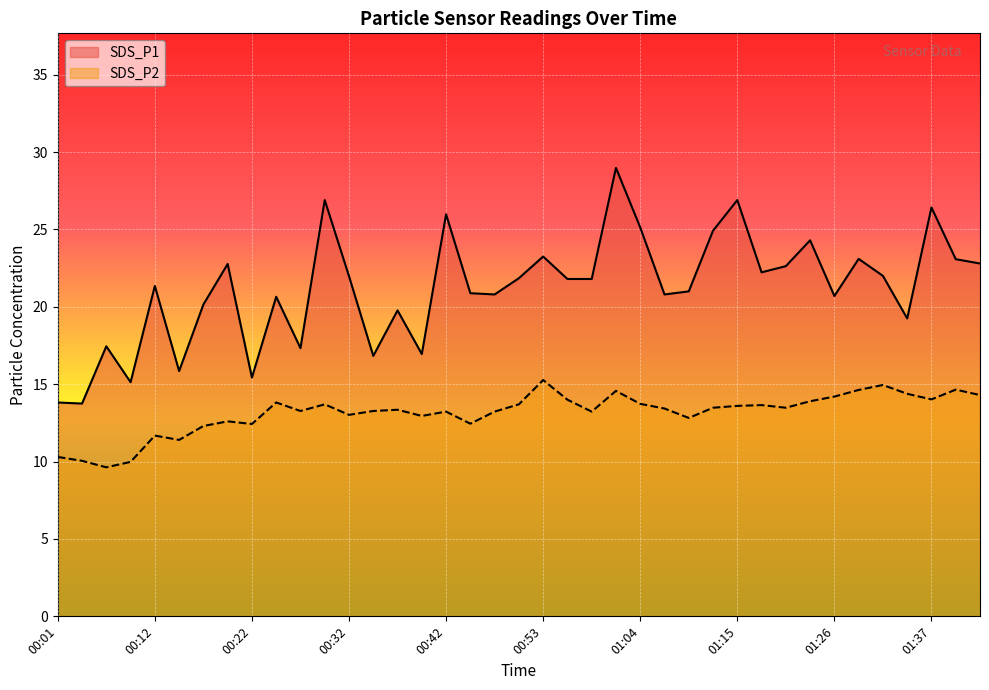

True or false: SDS_P1 and SDS_P2 cross at least once.

False